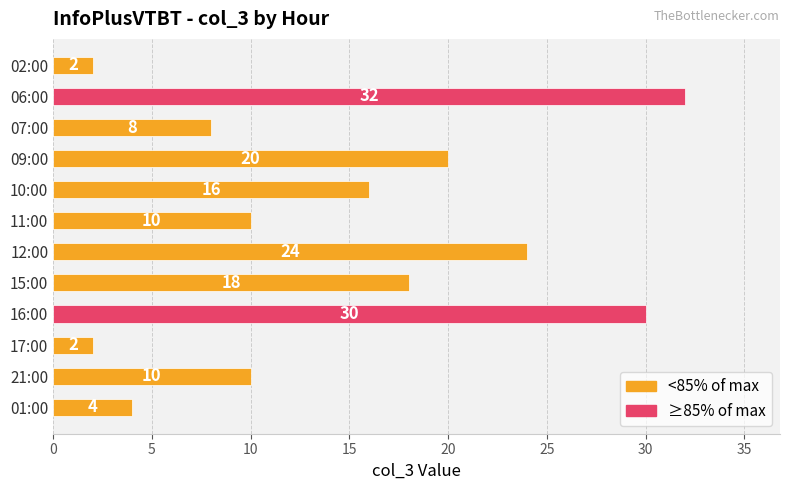

What is the value of the 6th bar from the top?

10